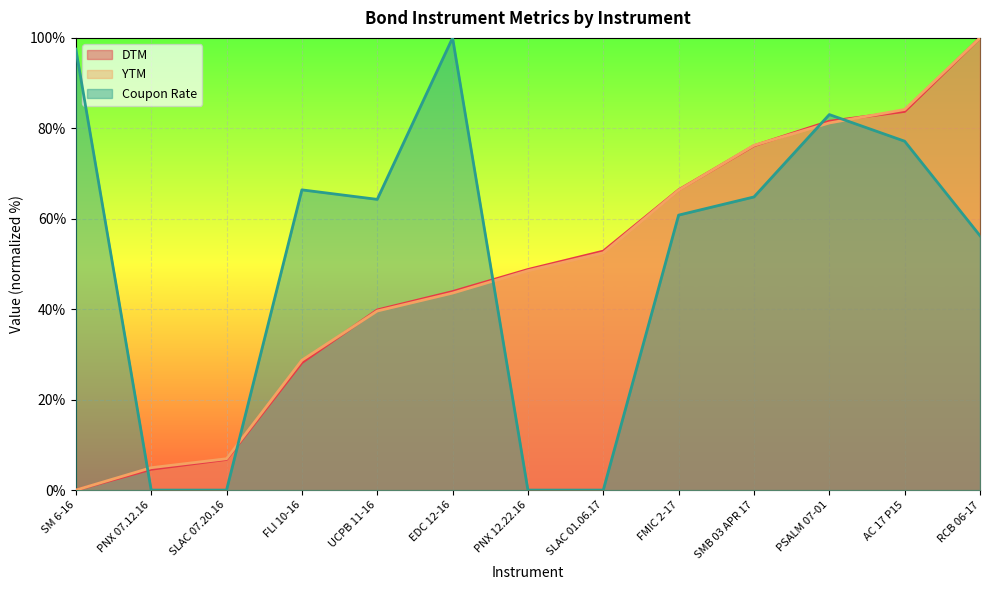

Is it true that Coupon Rate equals 83.0 at PSALM 07-01?

True